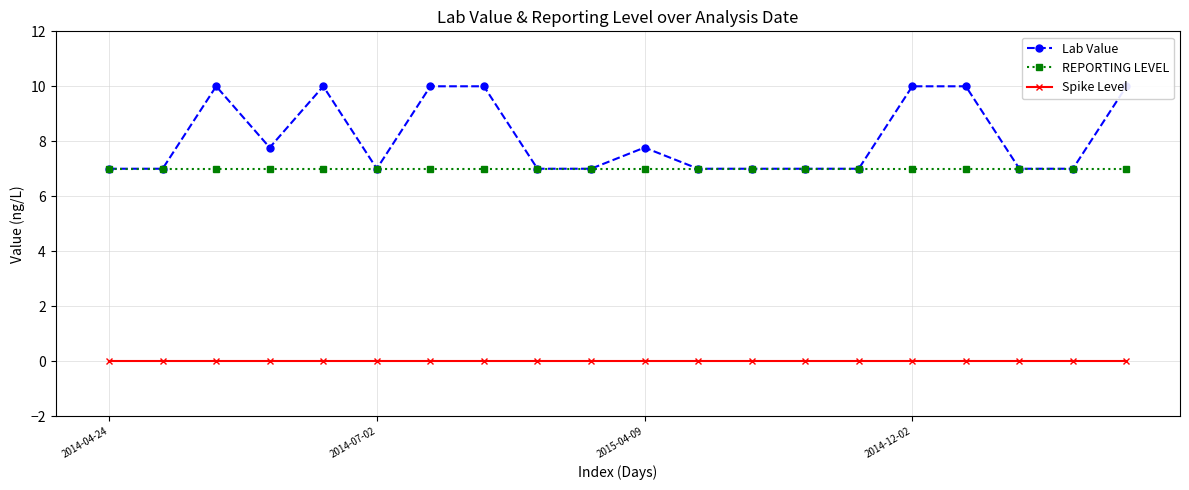

What is the difference between the maximum and minimum values in the Lab Value series?

3.0